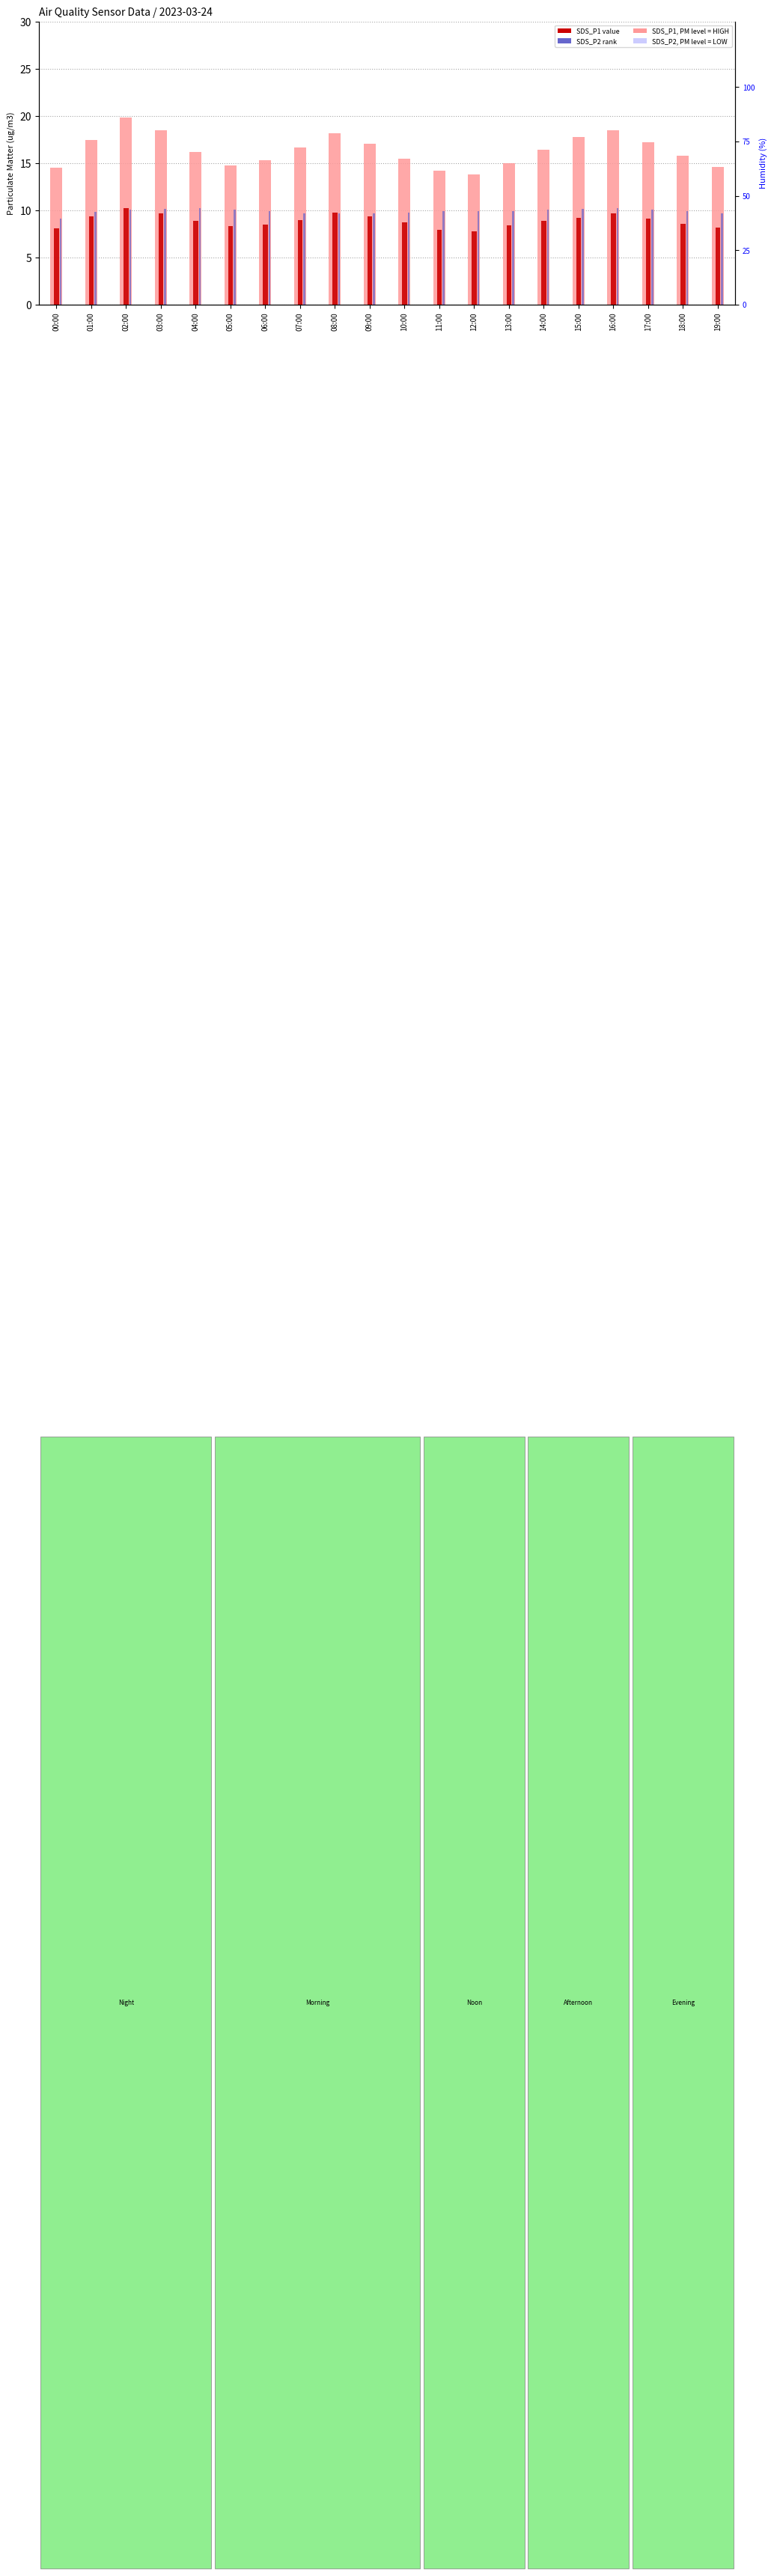

Which has a higher value, 08:00 or 00:00?

08:00